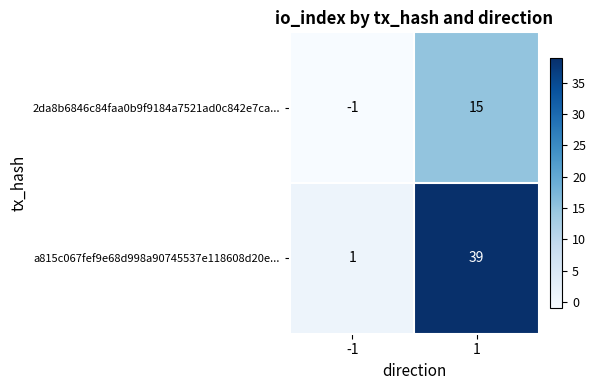

What is the difference between the maximum and minimum values in the 2da8b6846c84faa0b9f9184a7521ad0c842e7ca... series?

16